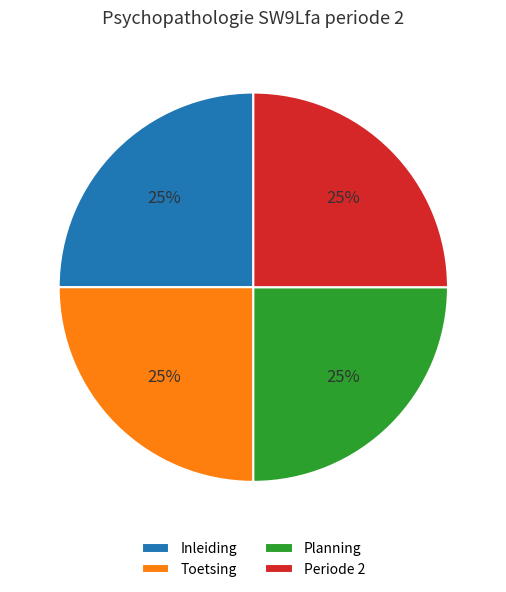

Is there a majority slice in this chart?

No